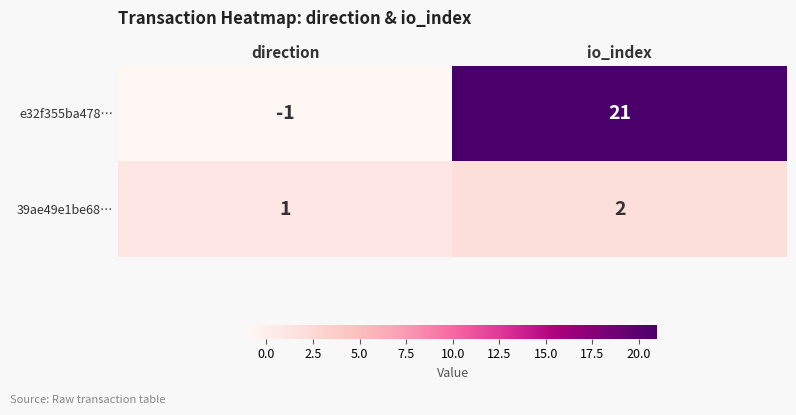

What is the sum of all 39ae49e1be68… values?

3